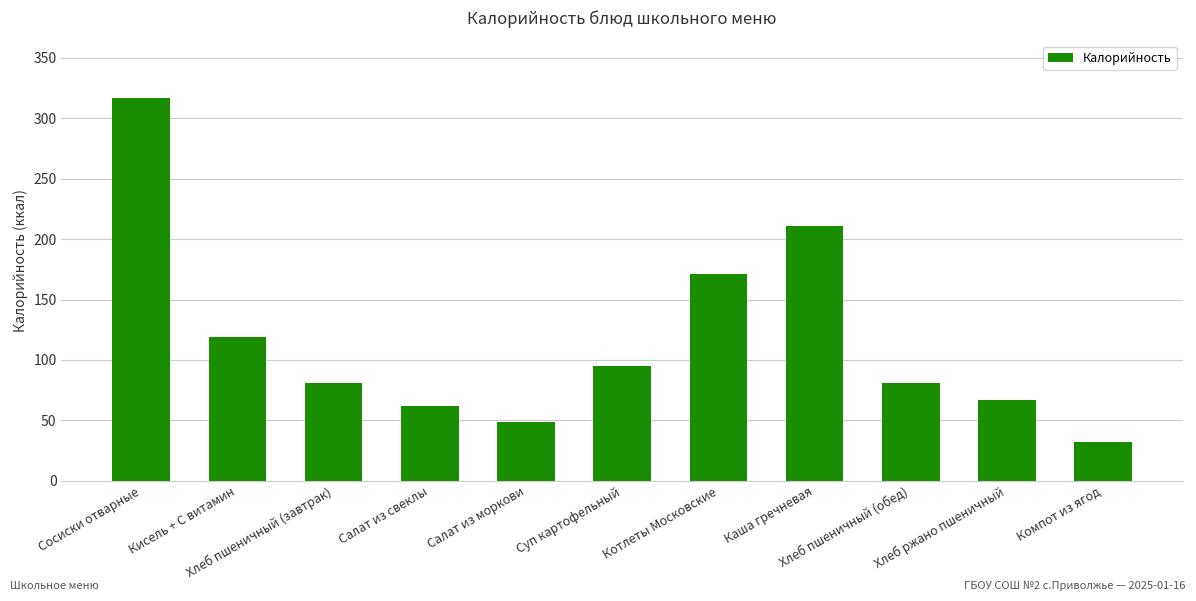

Is it true that the value at Каша гречневая is 211?

True